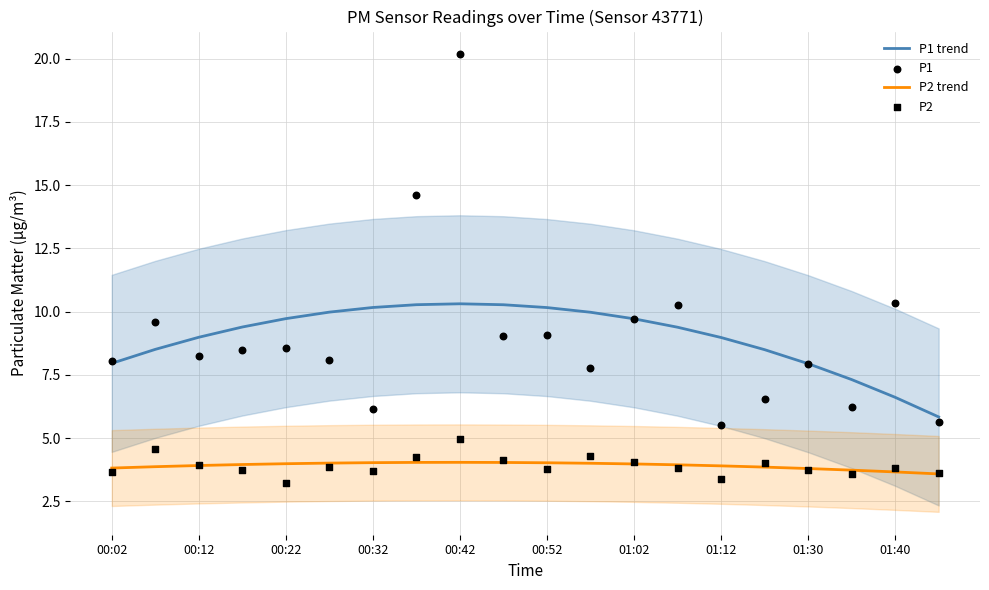

Which series contains the lowest Y value?

P2